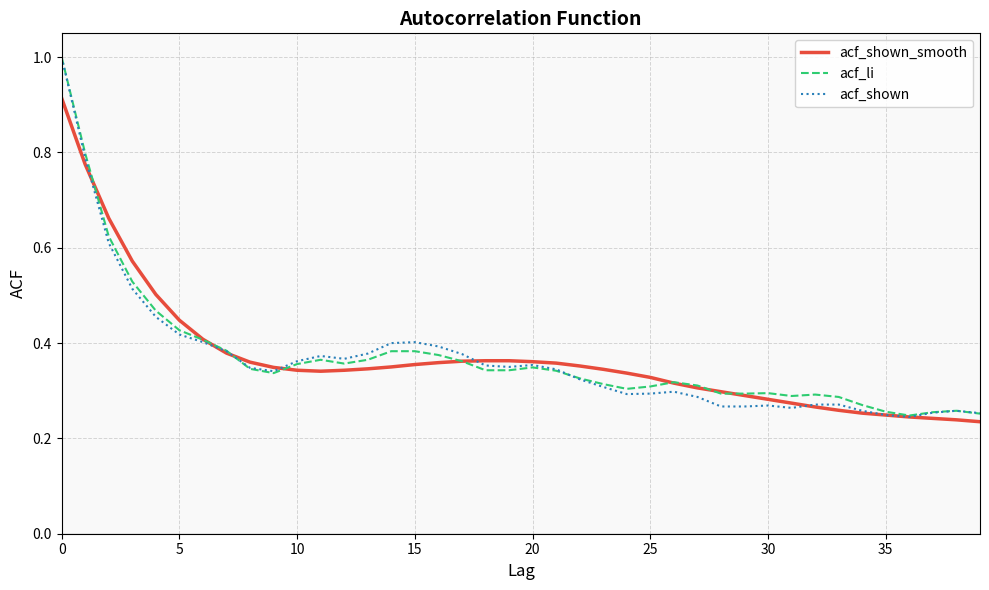

What are all the series names shown in the legend?

acf_shown_smooth, acf_li, acf_shown